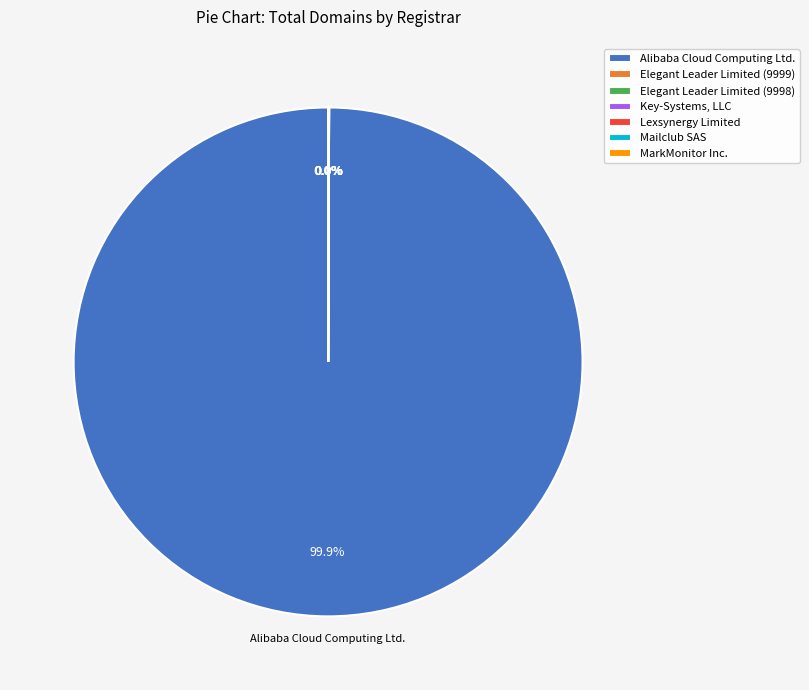

Does any single category account for the majority?

Yes